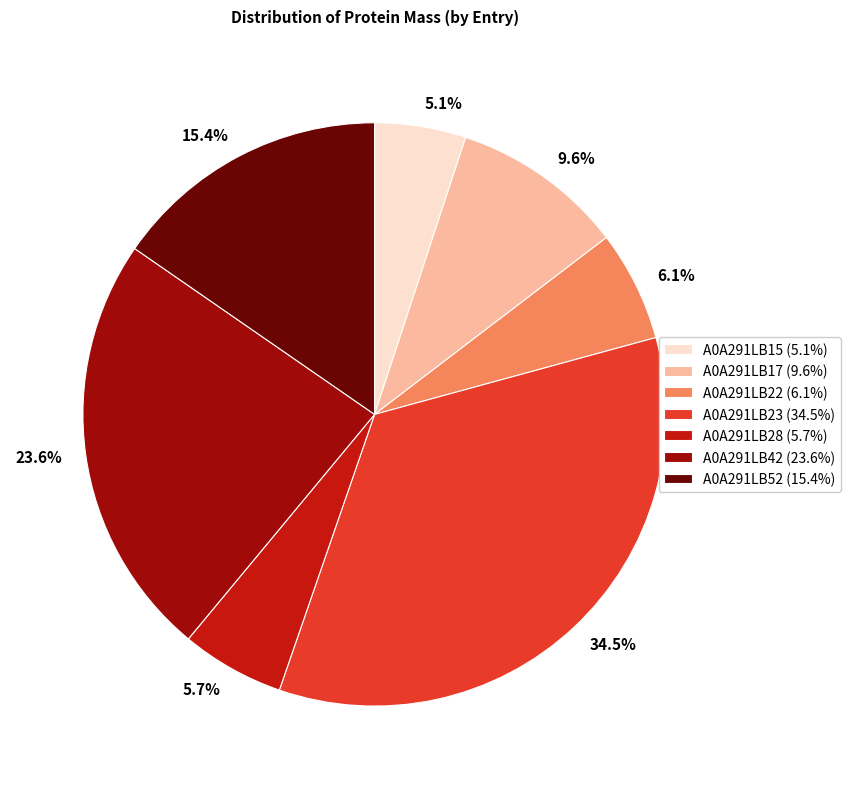

Is there a majority slice in this chart?

No